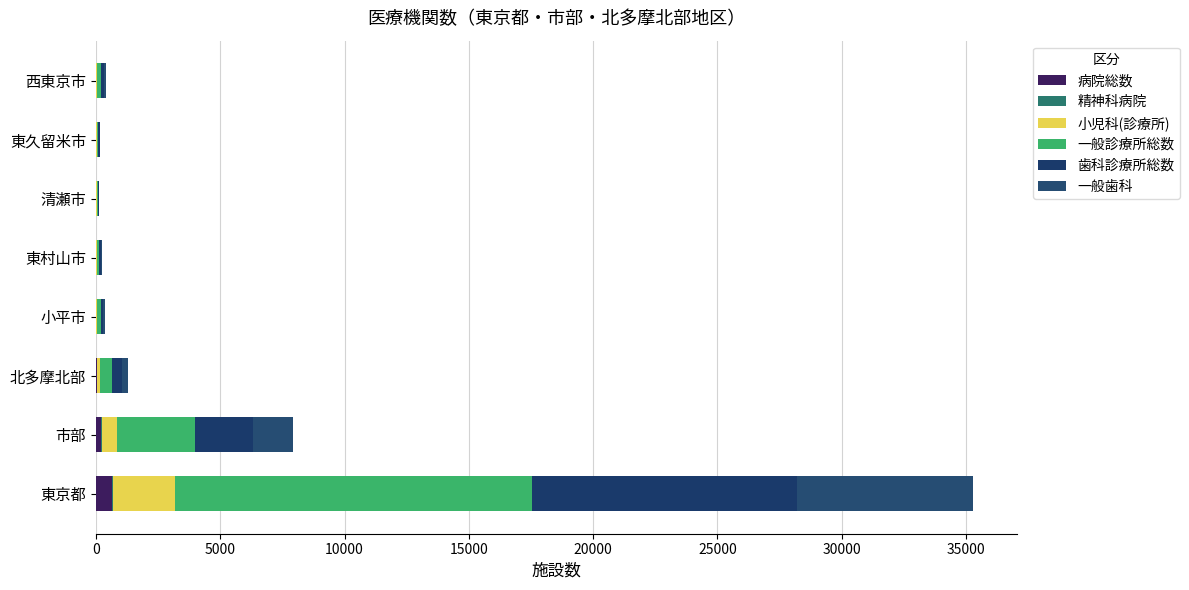

How many data points does each series have?

8